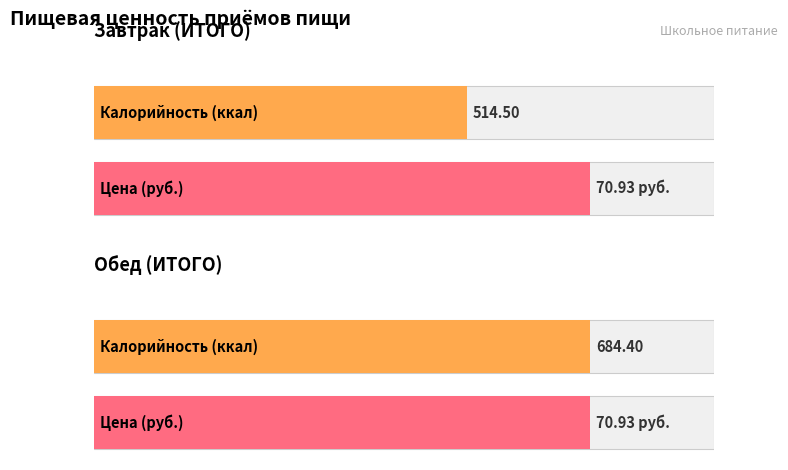

Which series has the largest range (max minus min)?

Калорийность